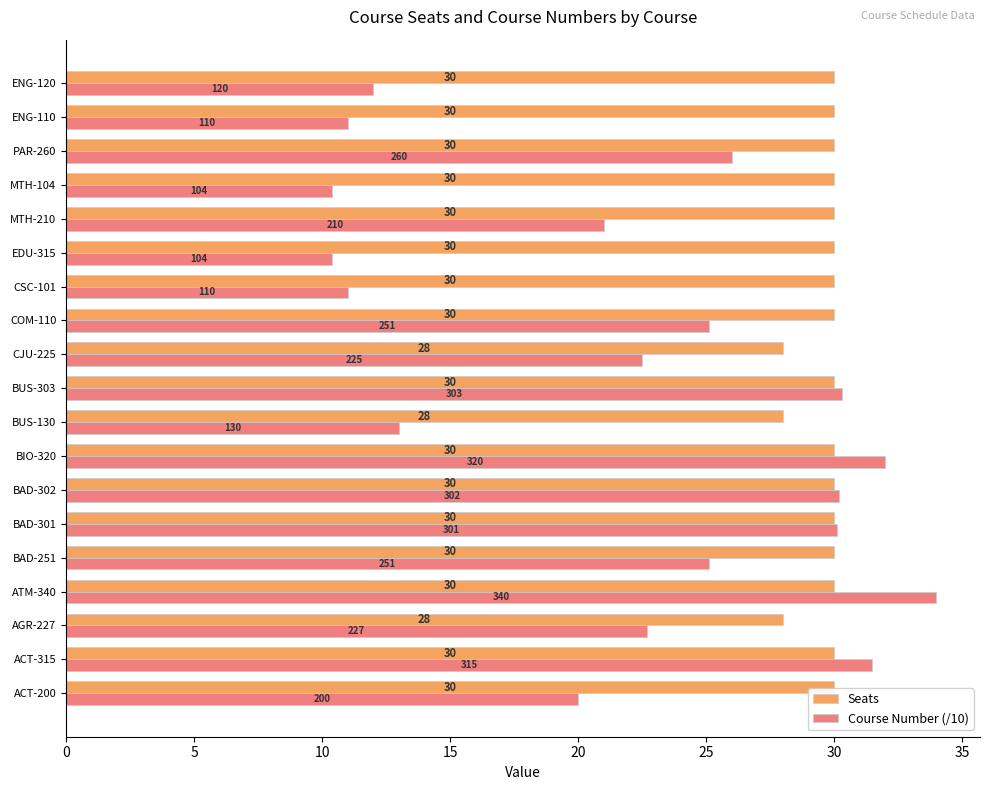

List the series in order of their peak value, lowest first.

Seats, Course Number (/10)